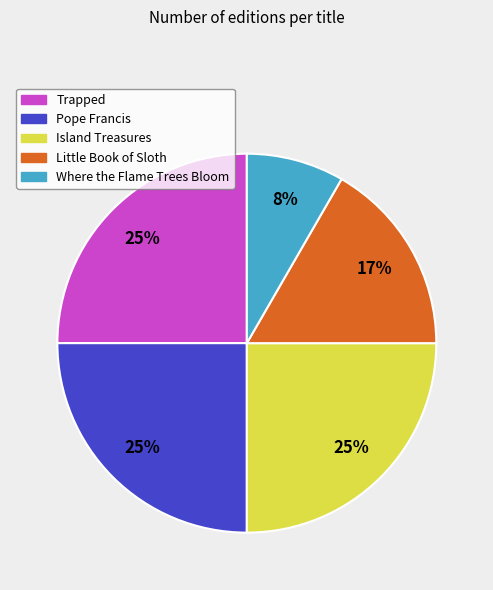

Is there any slice that represents more than half of the pie?

No